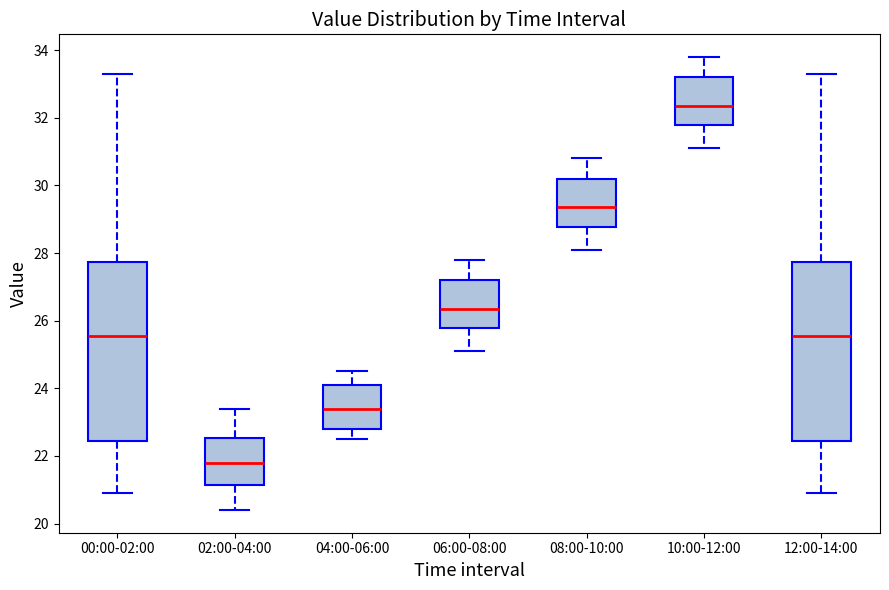

Reading left to right, transcribe this box plot: for each box, give where its median line is, the range the box spans, and where its two whiskers end, as read against the y-axis. The values are not printed on the chart, so give them approximately, as read against the axis.

00:00-02:00: median 25.6, box 22.4 to 27.8, whiskers 21.0 to 33.4
02:00-04:00: median 21.8, box 21.2 to 22.6, whiskers 20.4 to 23.4
04:00-06:00: median 23.4, box 22.8 to 24.2, whiskers 22.6 to 24.6
06:00-08:00: median 26.4, box 25.8 to 27.2, whiskers 25.2 to 27.8
08:00-10:00: median 29.4, box 28.8 to 30.2, whiskers 28.2 to 30.8
10:00-12:00: median 32.4, box 31.8 to 33.2, whiskers 31.2 to 33.8
12:00-14:00: median 25.6, box 22.4 to 27.8, whiskers 21.0 to 33.4